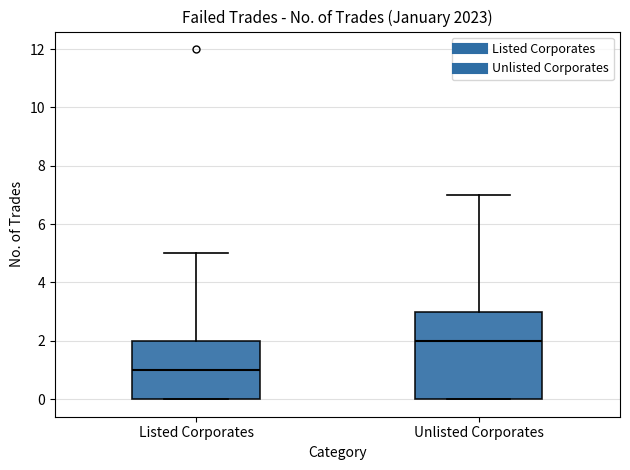

Which box has the lowest median line?

Listed Corporates